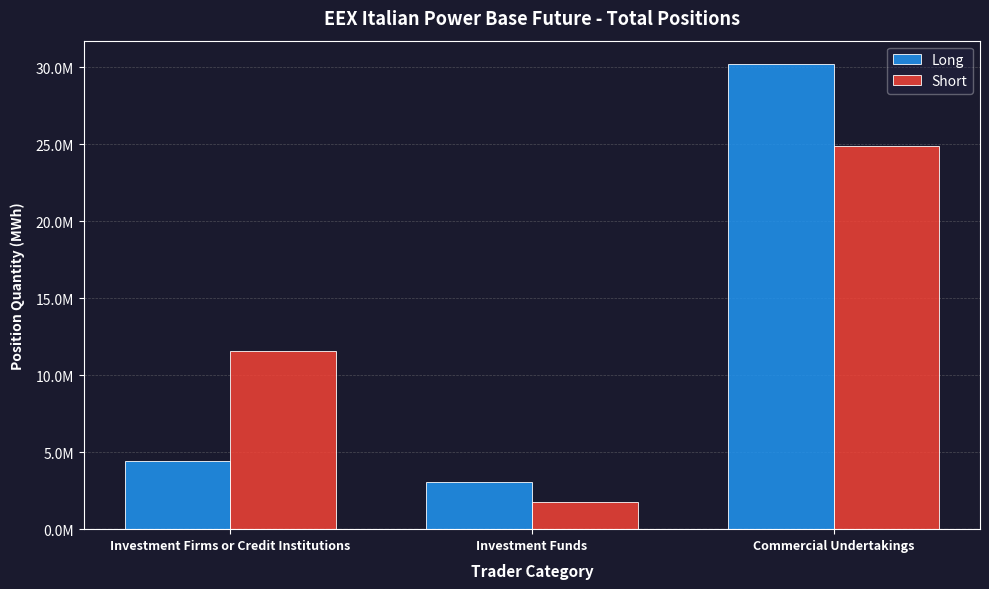

What are all the series names shown in the legend?

Long, Short